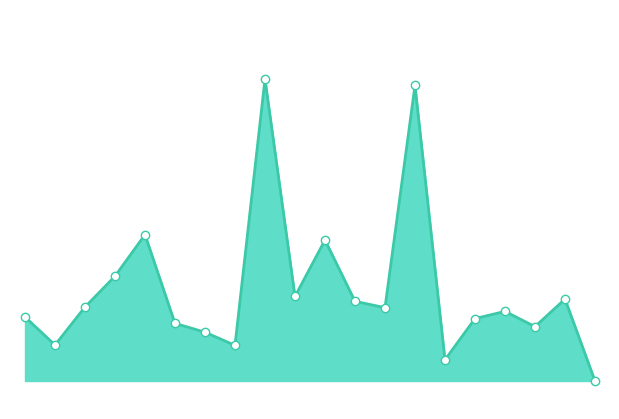

Is this an area chart (filled region under the line)?

Yes